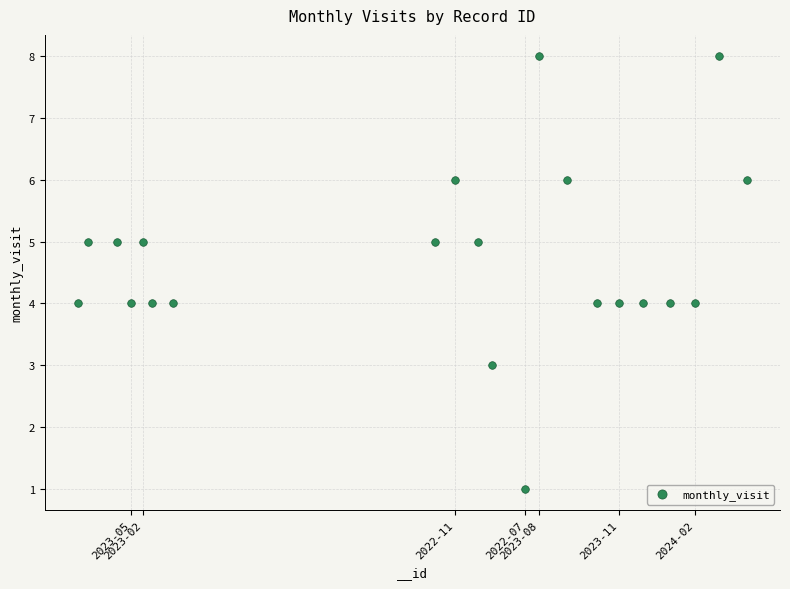

What is the range of Y values (max minus min)?

7